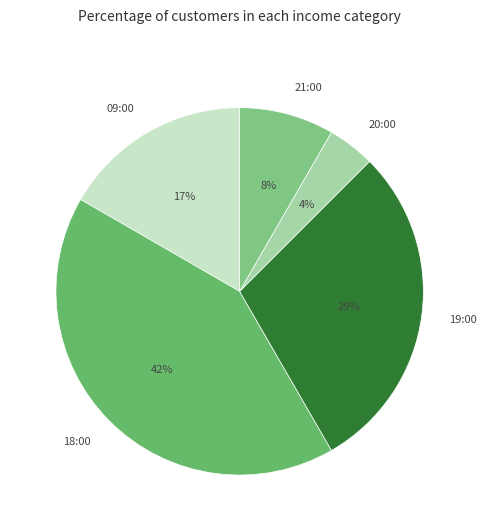

What is the ratio of the value at 20:00 to the value at 21:00?

0.5